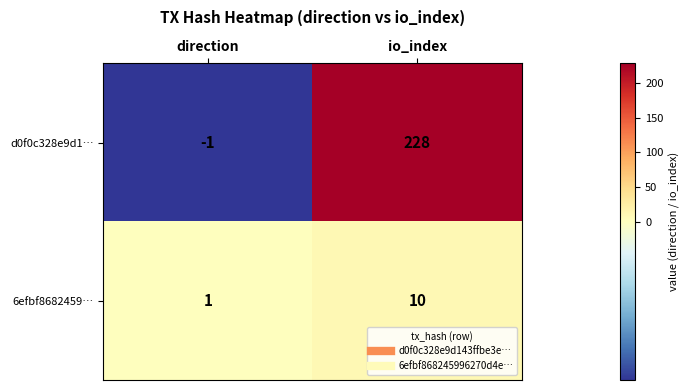

What is the sum of all 6efbf8682459… values?

11